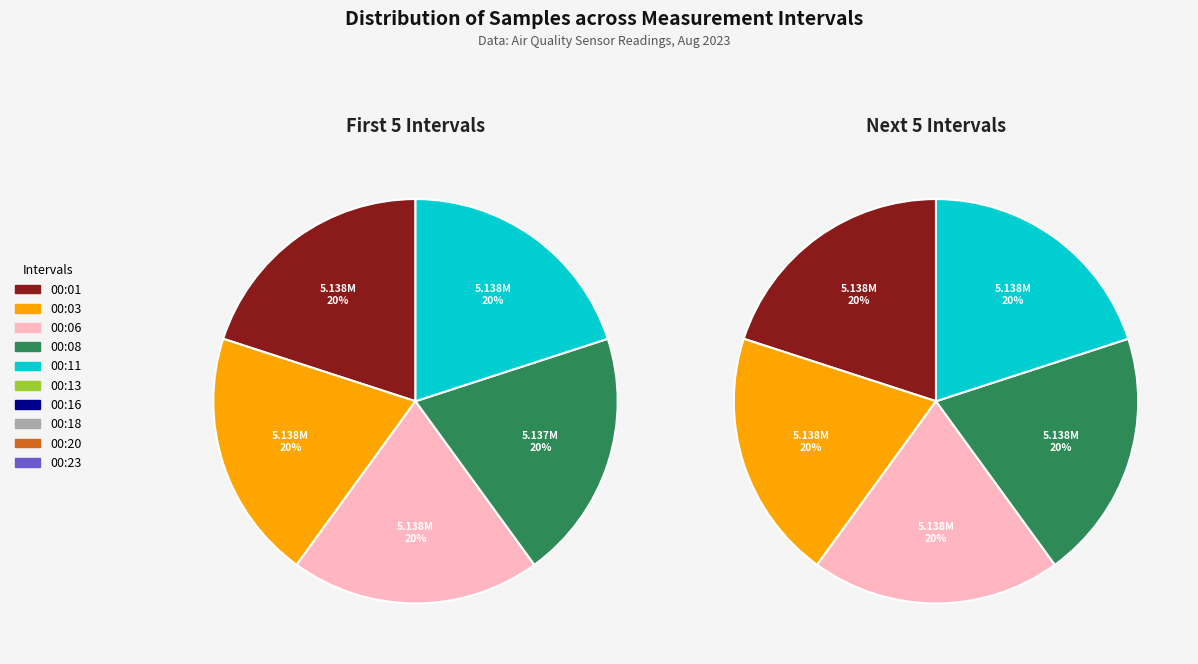

To the nearest percent, what is the combined percentage of 00:13 and 00:08?

20%